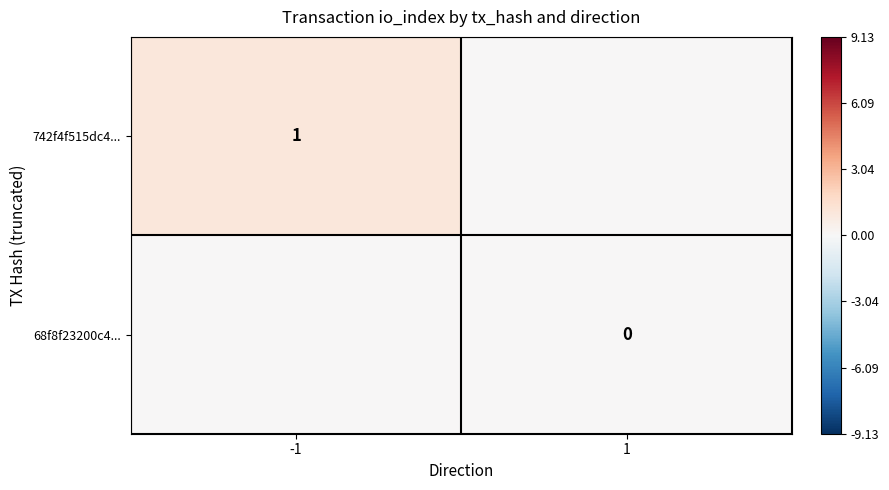

Is the value of 68f8f23200c4... at 1 greater than the value of 742f4f515dc4... at -1?

No